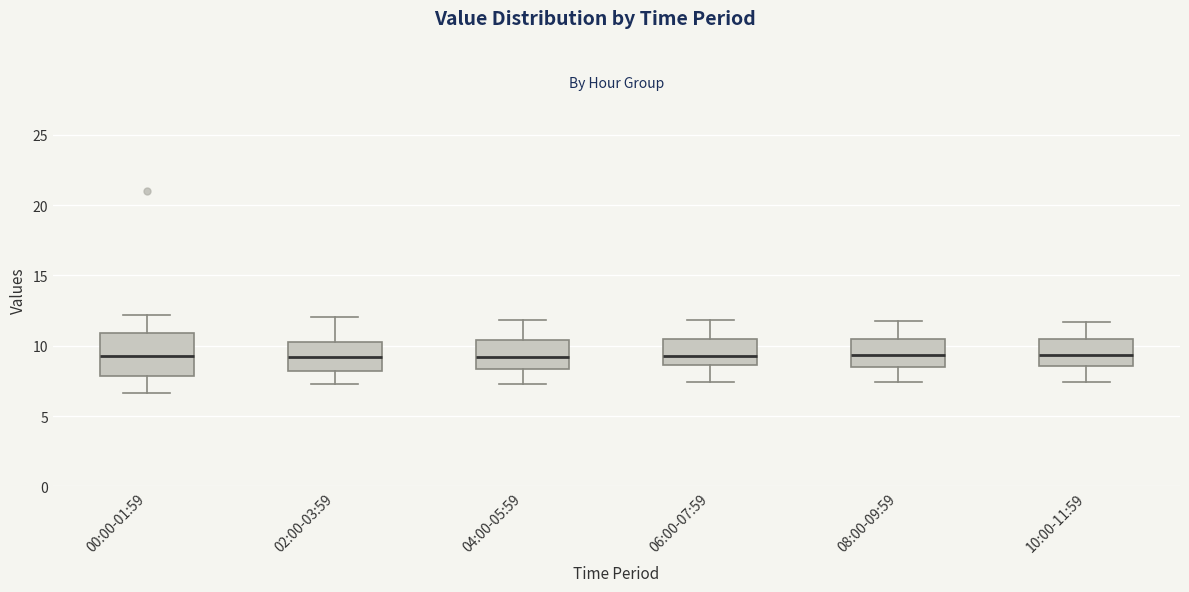

Where is the upper edge of the box for 00:00-01:59 on the y-axis? The values are not printed on the chart, so give them approximately, as read against the axis.

11.0